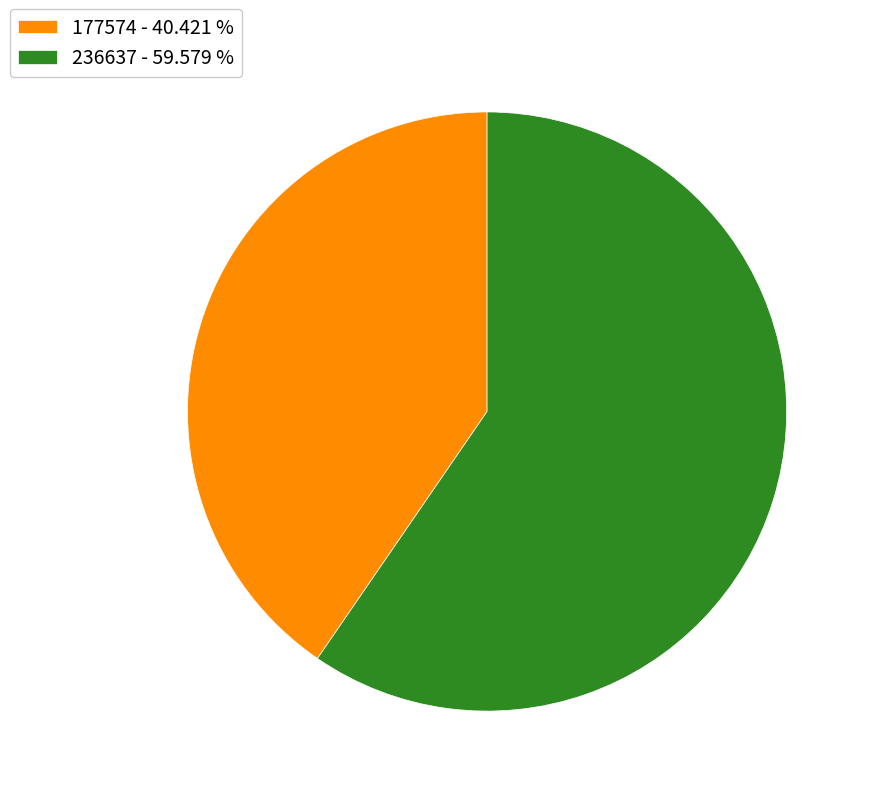

Does 177574 - 40.421 % represent more than half of the total?

No